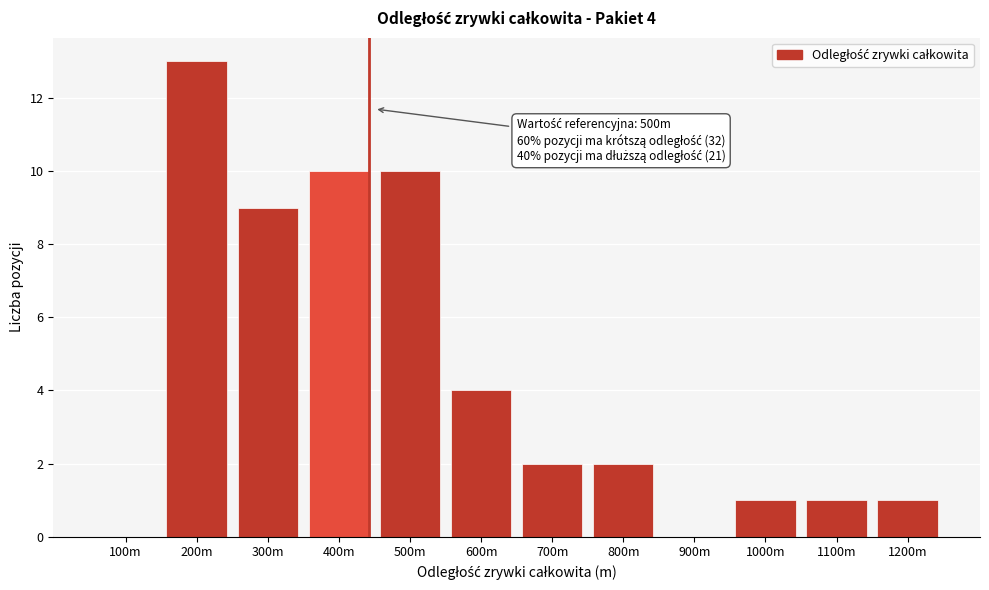

Reading left to right, extract all data points from this chart.

100m=0	200m=13	300m=9	400m=10	500m=10	600m=4	700m=2	800m=2	900m=0	1000m=1	1100m=1	1200m=1